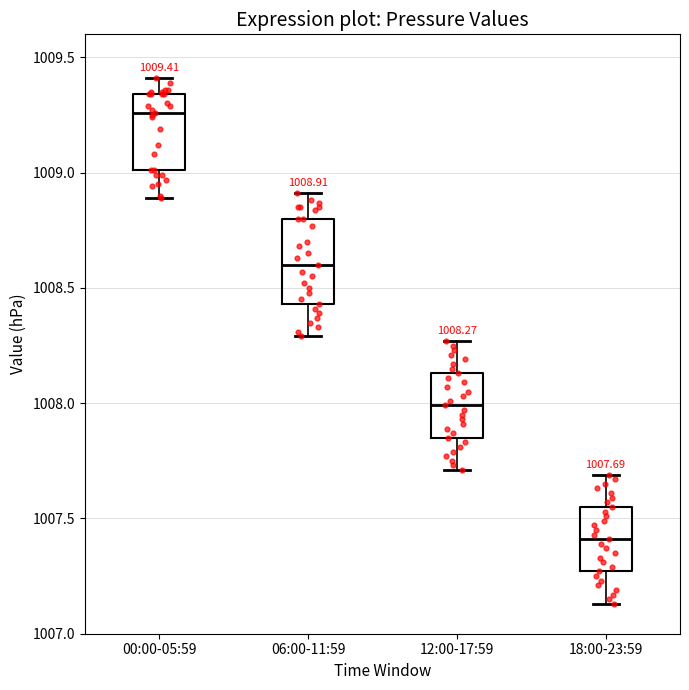

Which box's median line is the lowest?

18:00-23:59